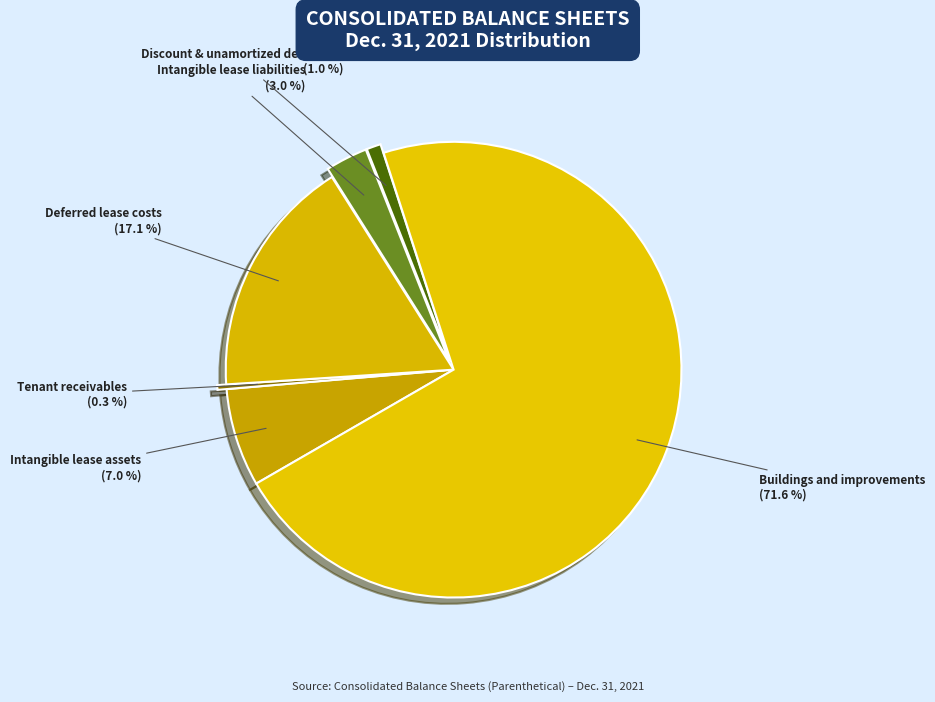

How many segments does this pie chart have?

6